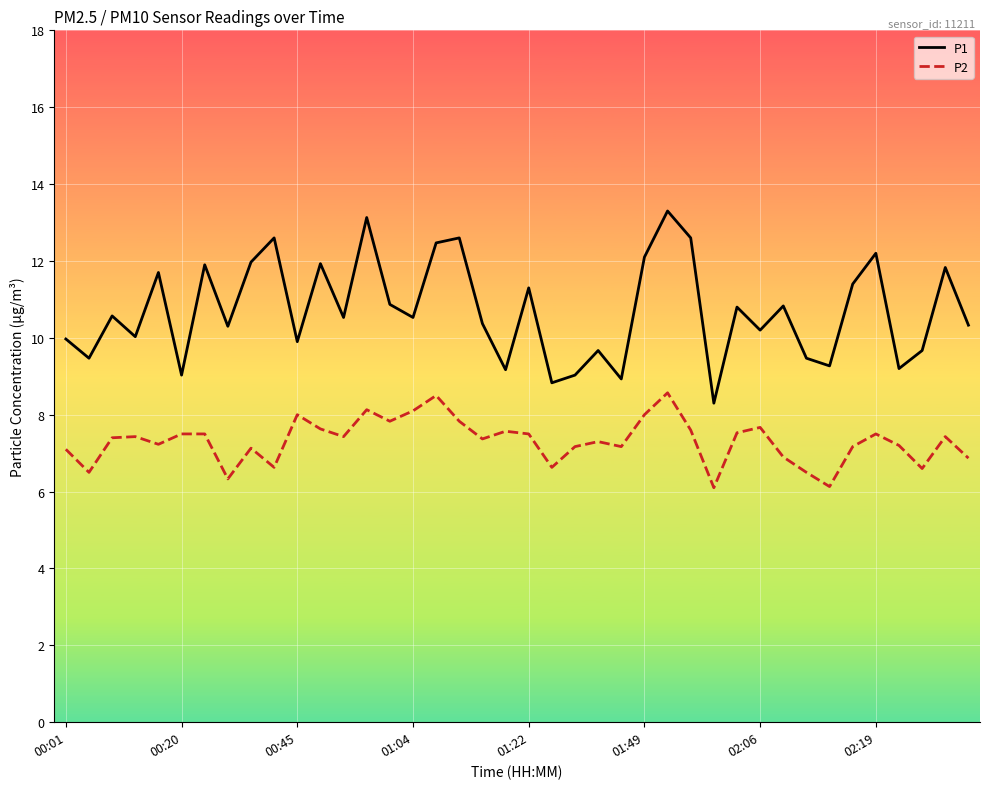

Rank the series by their average value, from lowest to highest.

P2, P1